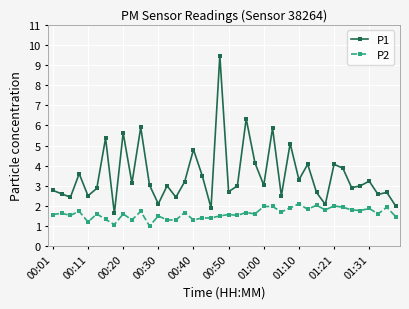

Which series has the largest total across all categories?

P1